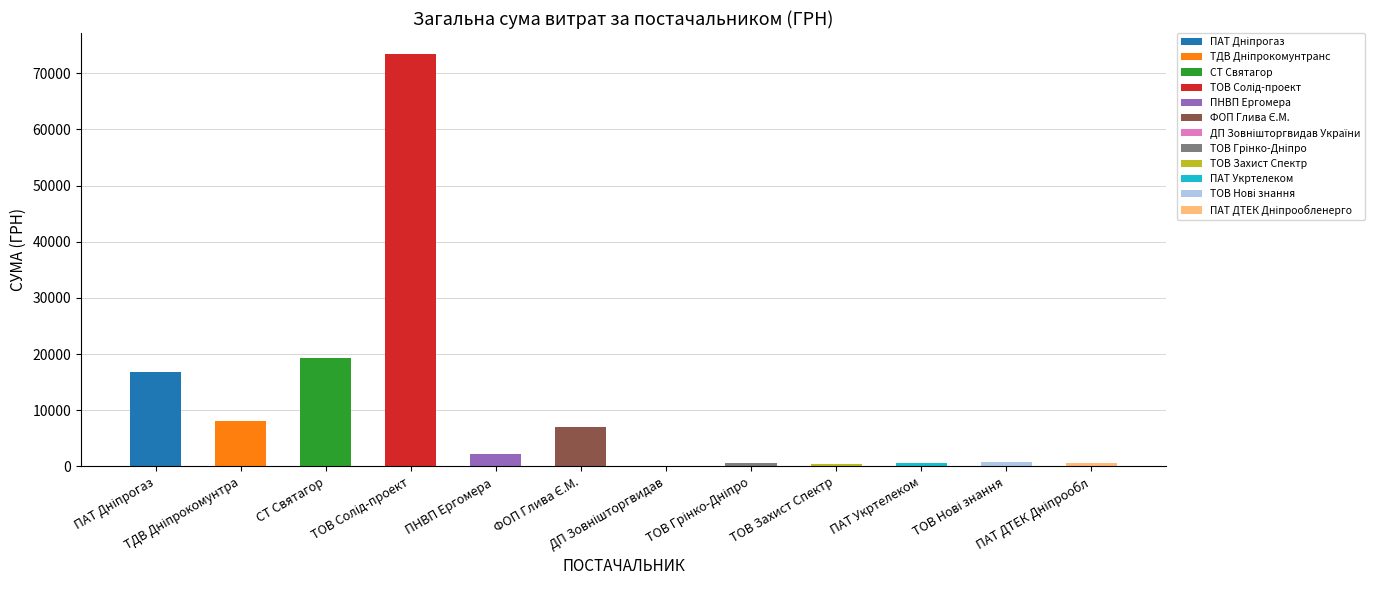

What position from the left is ПНВП "Ергомера" ?

5